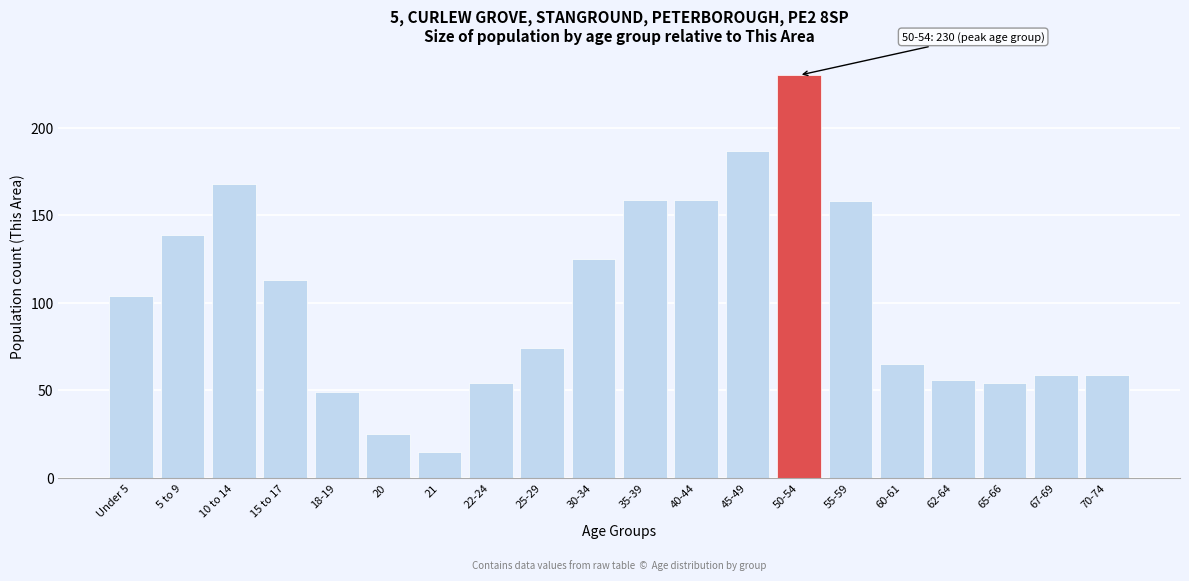

Reading right to left, transcribe all the data shown in this chart.

70-74=59	67-69=59	65-66=54	62-64=56	60-61=65	55-59=158	50-54=230	45-49=187	40-44=159	35-39=159	30-34=125	25-29=74	22-24=54	21=15	20=25	18-19=49	15 to 17=113	10 to 14=168	5 to 9=139	Under 5=104